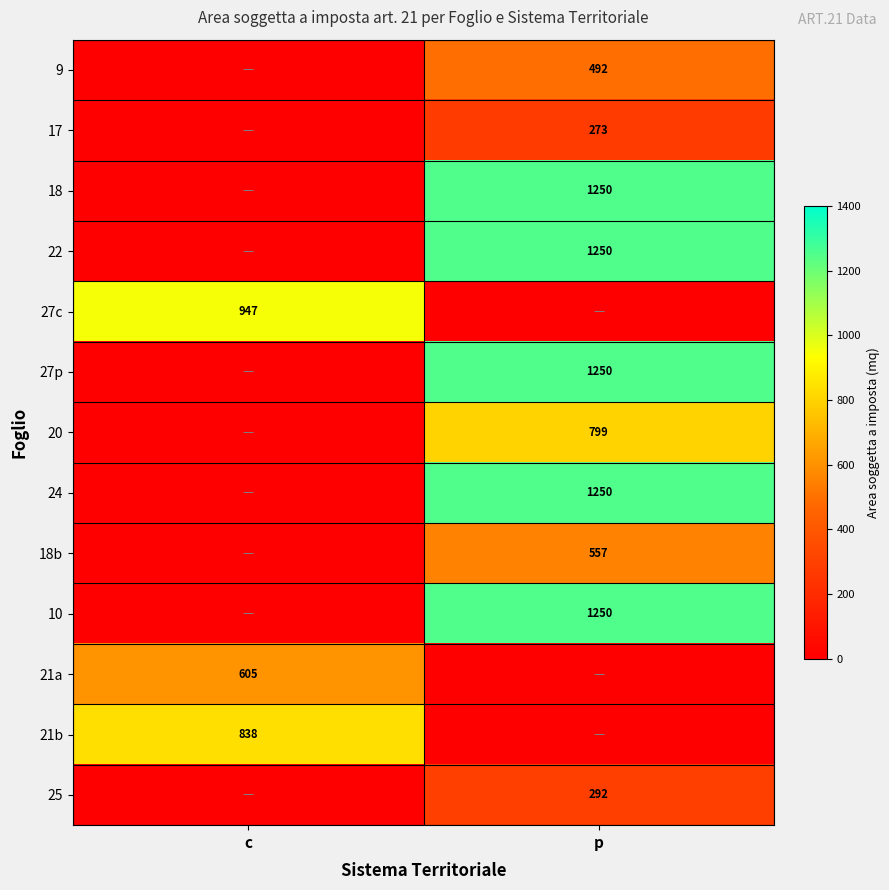

Which category has the lowest value across all series?

c